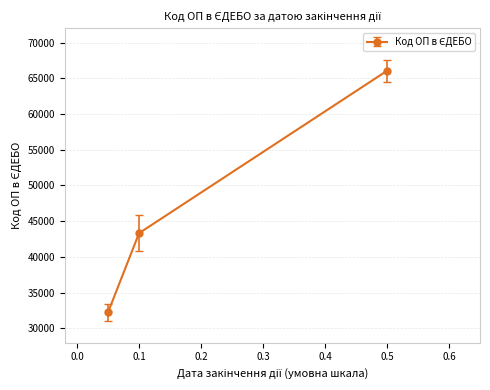

How many values are between 32276 and 66042?

3